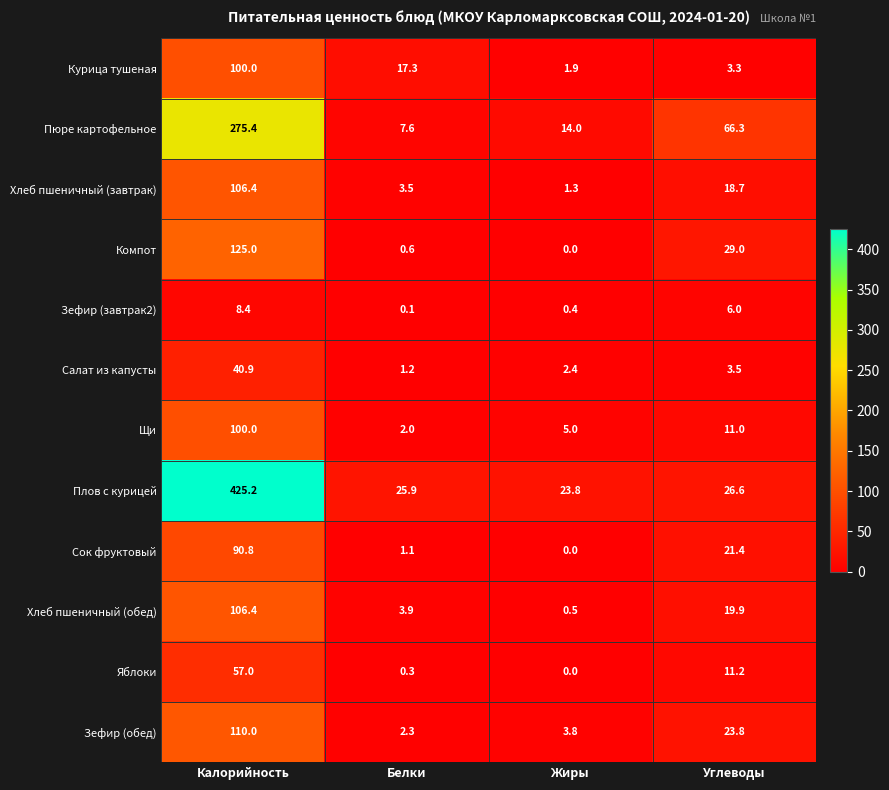

Is it true that Яблоки equals 2.4 at Углеводы?

False